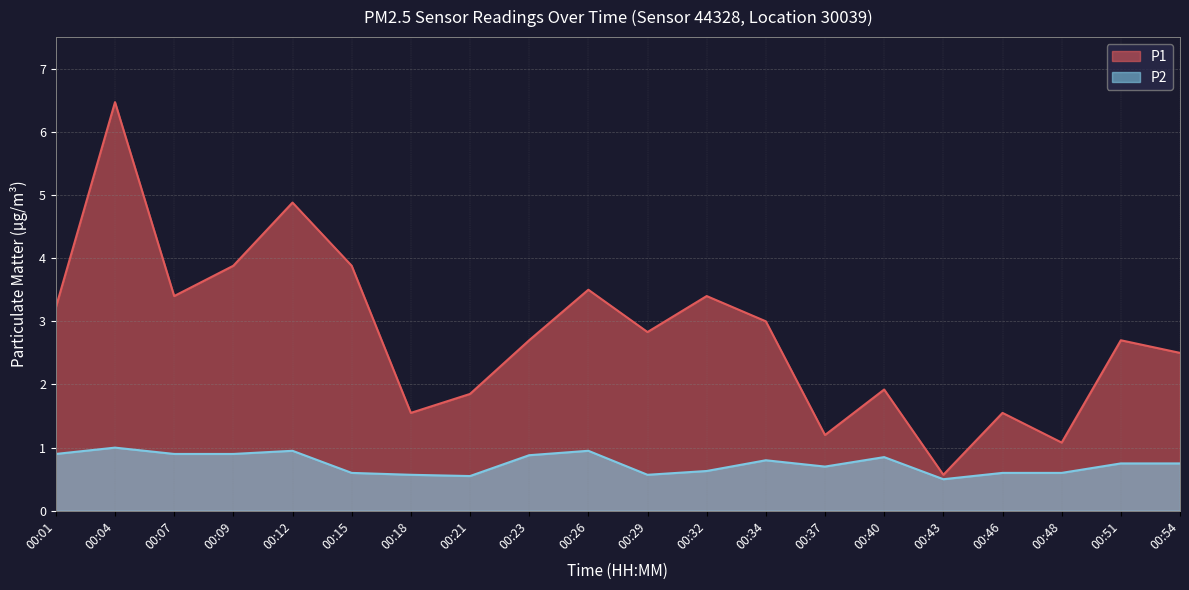

True or false: P1 and P2 intersect in this chart.

False